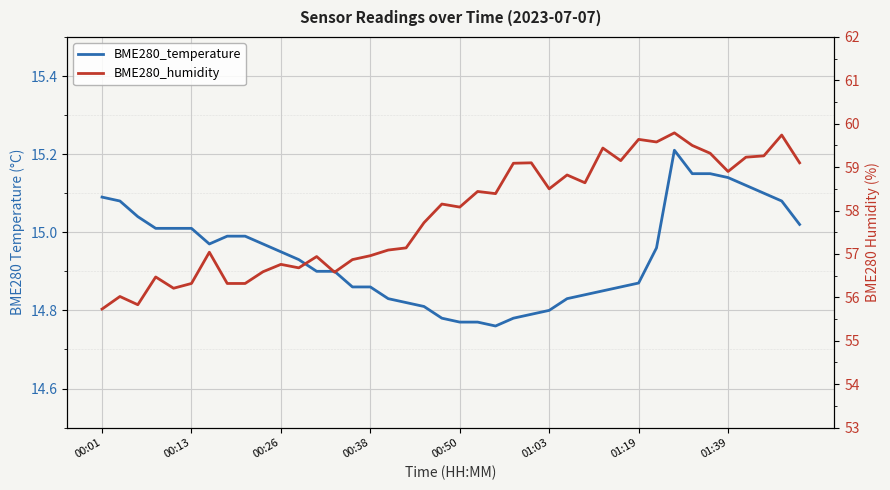

Is it true that BME280_temperature equals 14.8 at 24?

True